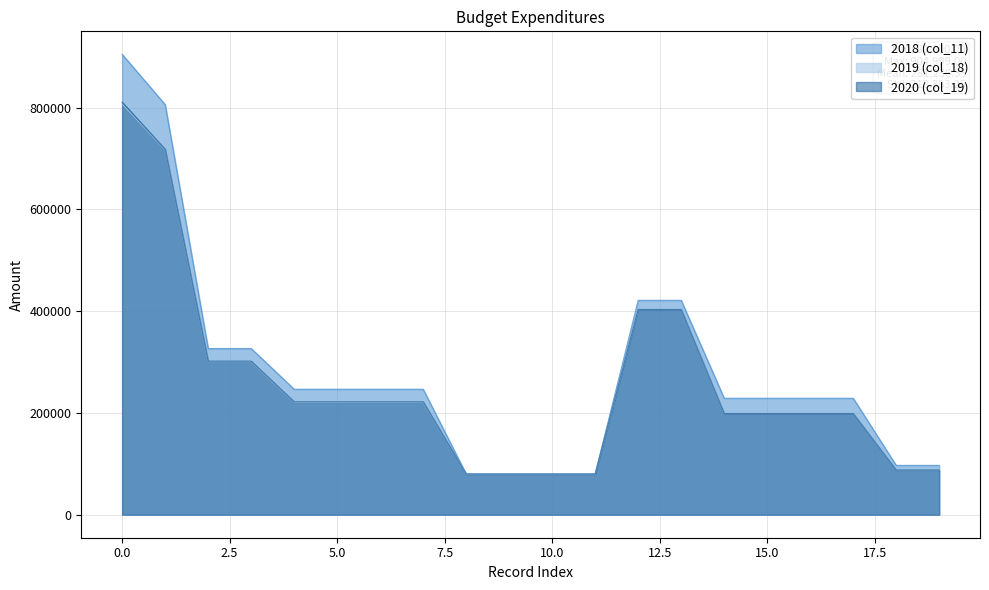

Reading left to right, transcribe all the data shown in this chart.

2018 (col_11): 0=904999	1=806318	2=326735	3=326735	4=246735	5=246735	6=246735	7=246735	8=80000	9=80000	10=80000	11=80000	12=421500	13=421500	14=229000	15=229000	16=229000	17=229000	18=97000	19=97000
2019 (col_18): 0=807678	1=717400	2=300900	3=300900	4=220900	5=220900	6=220900	7=220900	8=80000	9=80000	10=80000	11=80000	12=403500	13=403500	14=199000	15=199000	16=199000	17=199000	18=88000	19=88000
2020 (col_19): 0=811003	1=718400	2=301900	3=301900	4=221900	5=221900	6=221900	7=221900	8=80000	9=80000	10=80000	11=80000	12=403500	13=403500	14=199000	15=199000	16=199000	17=199000	18=88000	19=88000